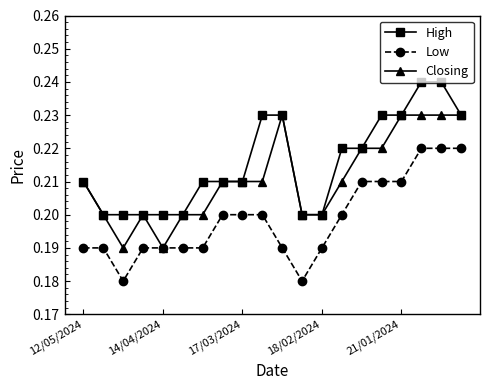

Rank the series by their maximum value, from lowest to highest.

Low, Closing, High